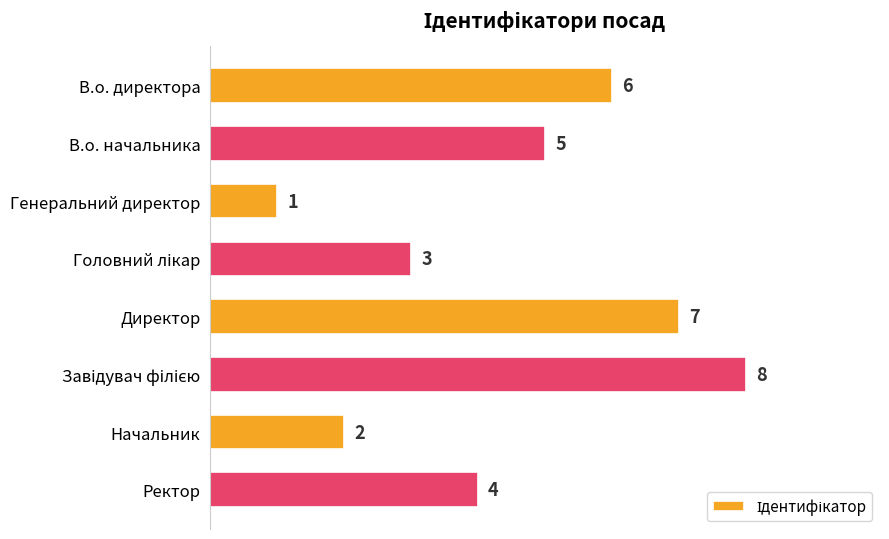

How many values are between 3 and 7?

5